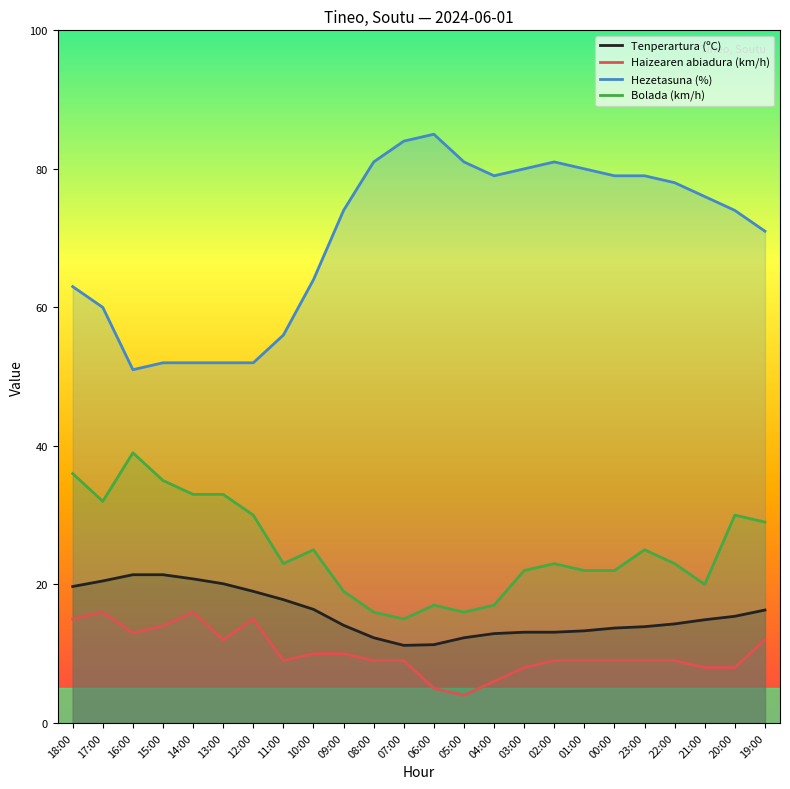

At how many categories does at least one series exceed 59?

18